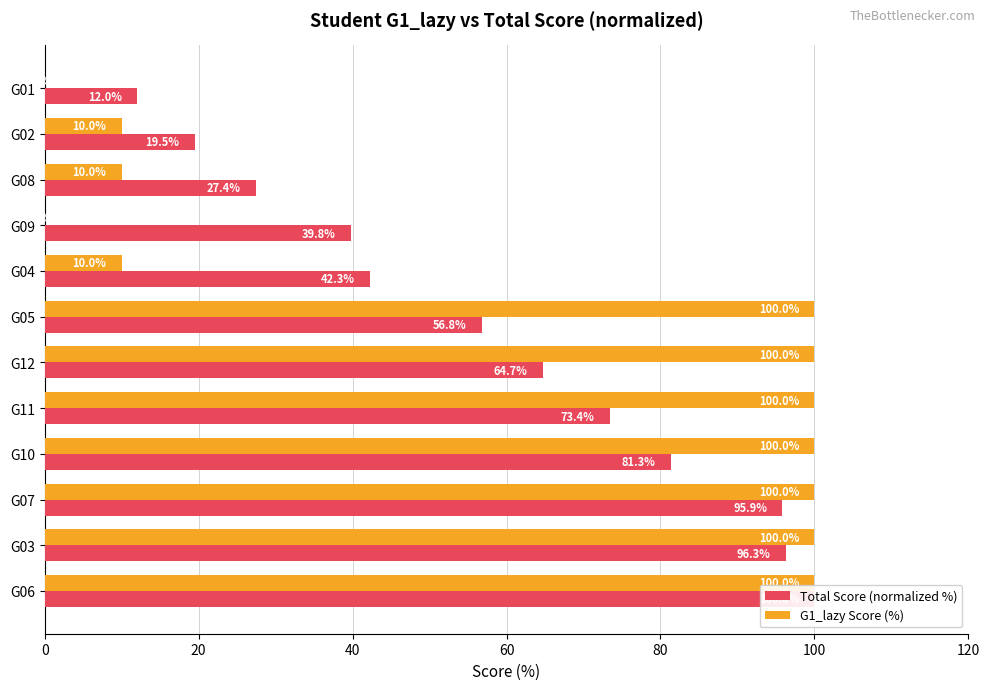

Reading right to left, what are all the values shown in this chart?

Total Score (normalized %): 12.0	19.5	27.4	39.8	42.3	56.8	64.7	73.4	81.3	95.9	96.3	100.0
G1_lazy Score (%): 0.0	10.0	10.0	0.0	10.0	100.0	100.0	100.0	100.0	100.0	100.0	100.0